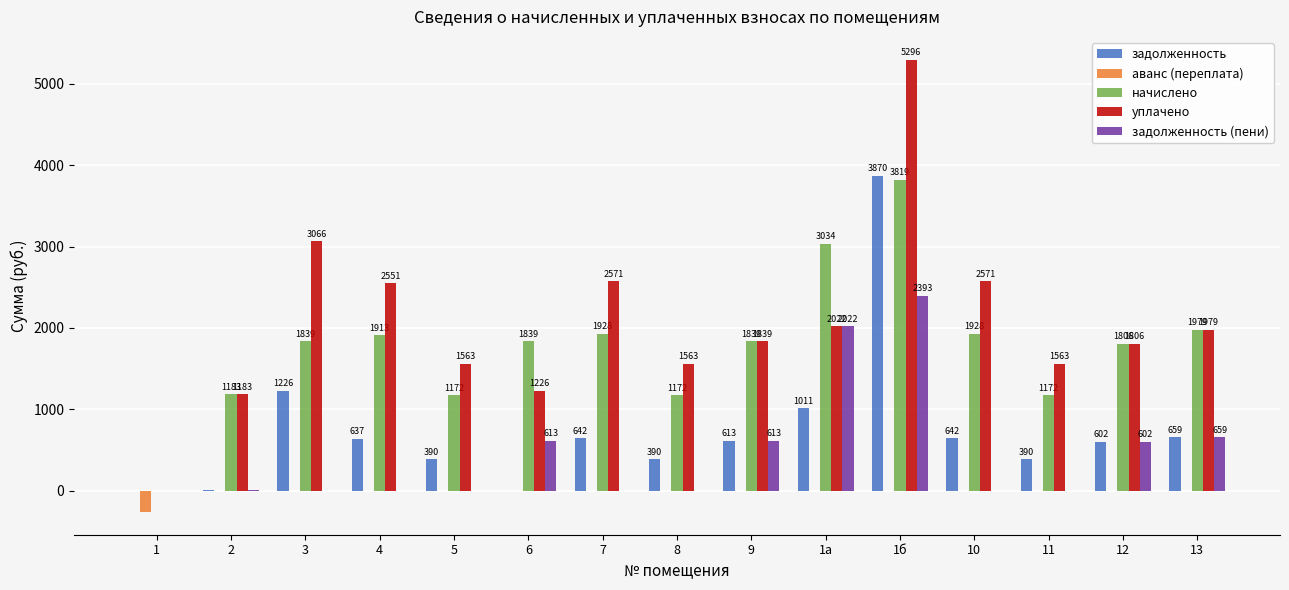

What is the highest value of the начислено series?

3819.7